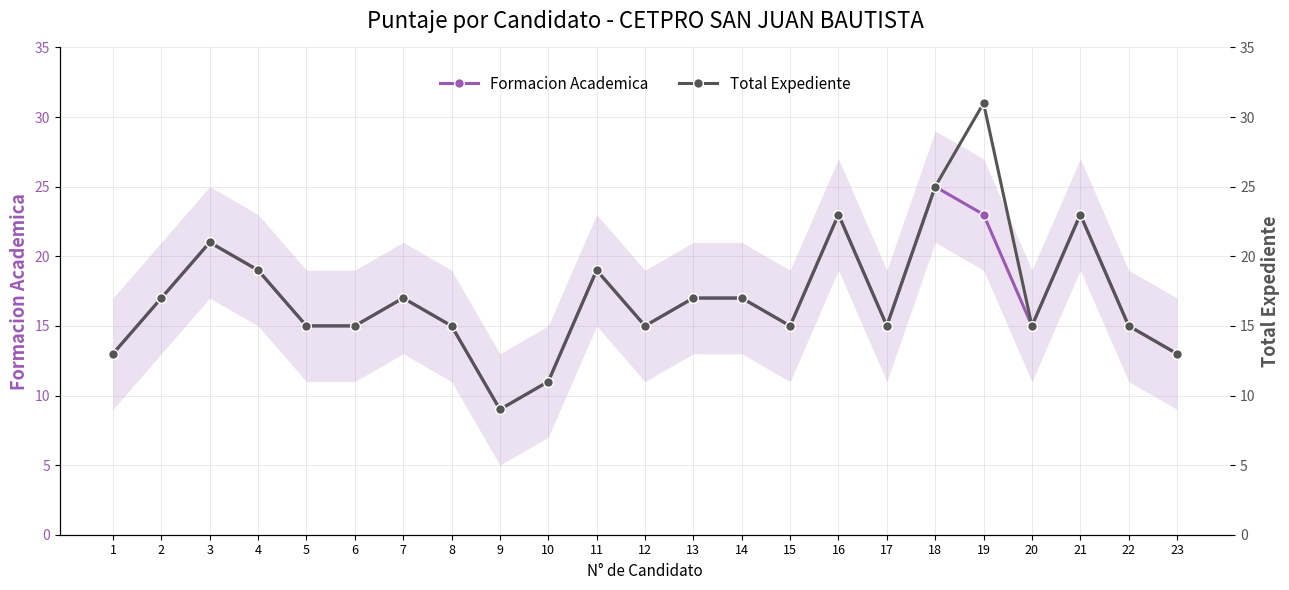

What is the value of the Formacion Academica point at the 21st from the left?

23